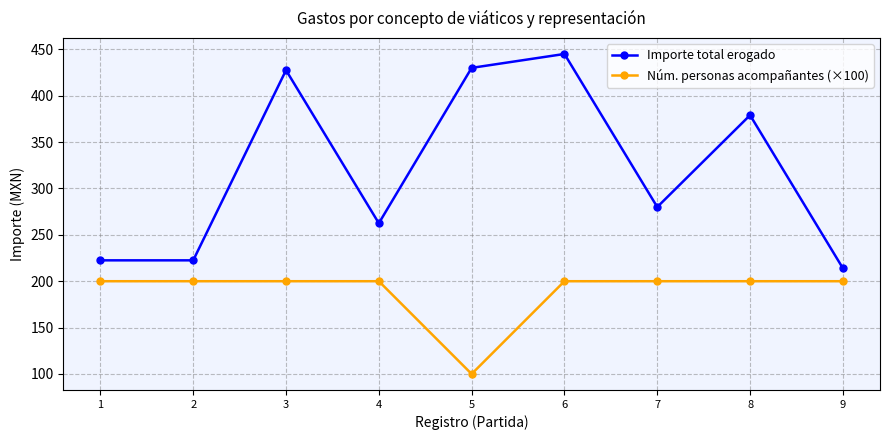

What are all the series names shown in the legend?

Importe total erogado, Núm. personas acompañantes (×100)